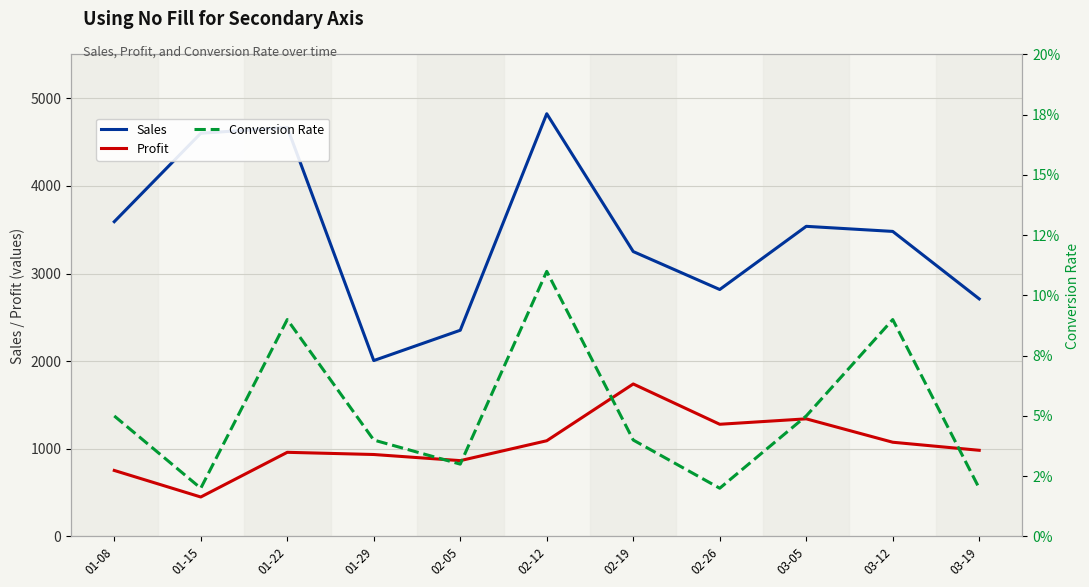

The value of Conversion Rate at 03-12 is 0.1. True or false?

True